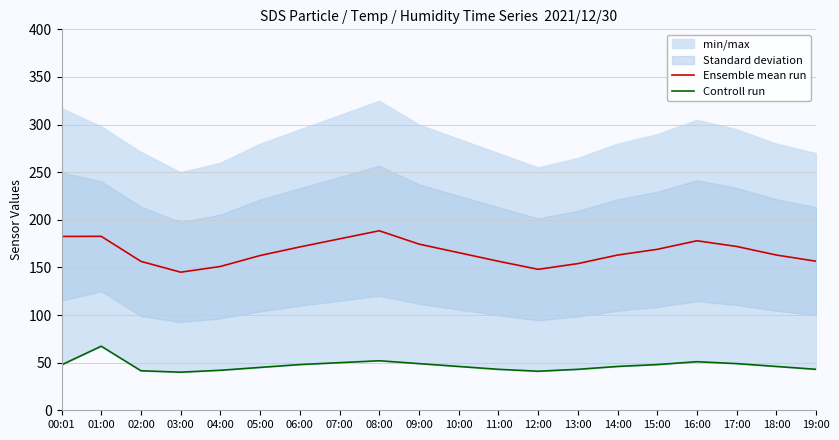

What is the approximate value of Controll run at 09:00?

49.0